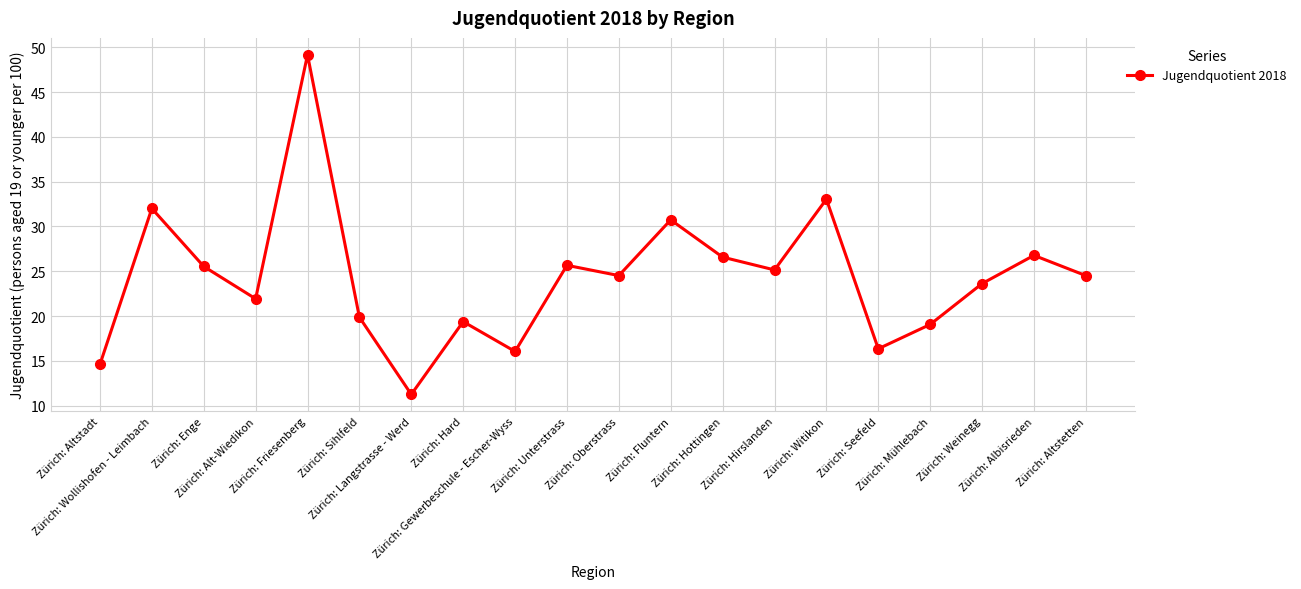

What is the value of the 13th point from the left?

26.6